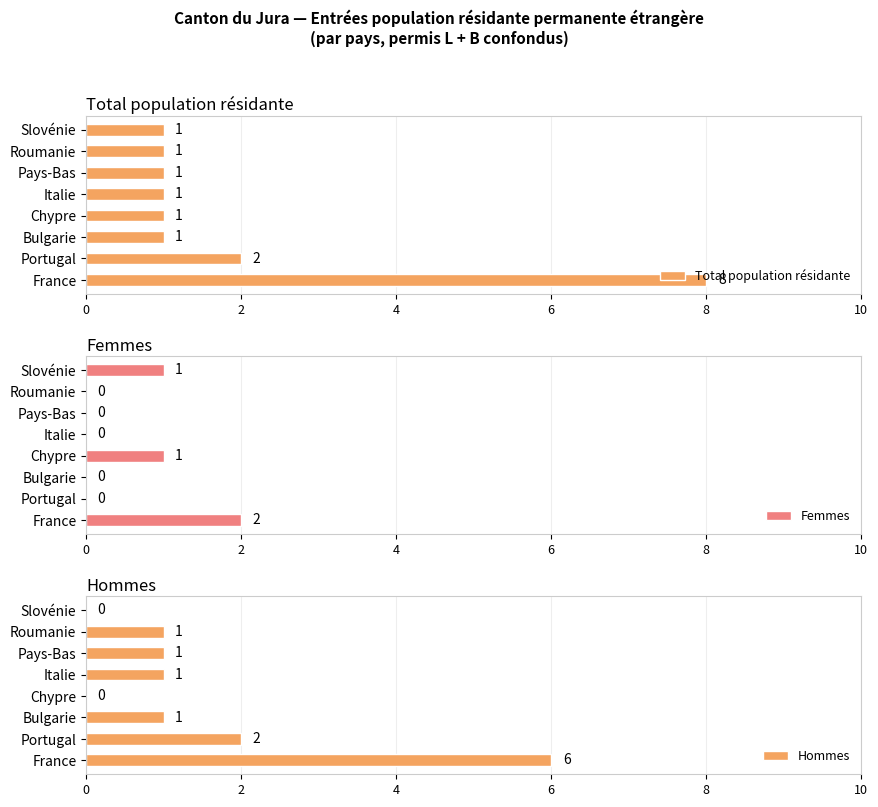

Count the number of data series in this chart.

3